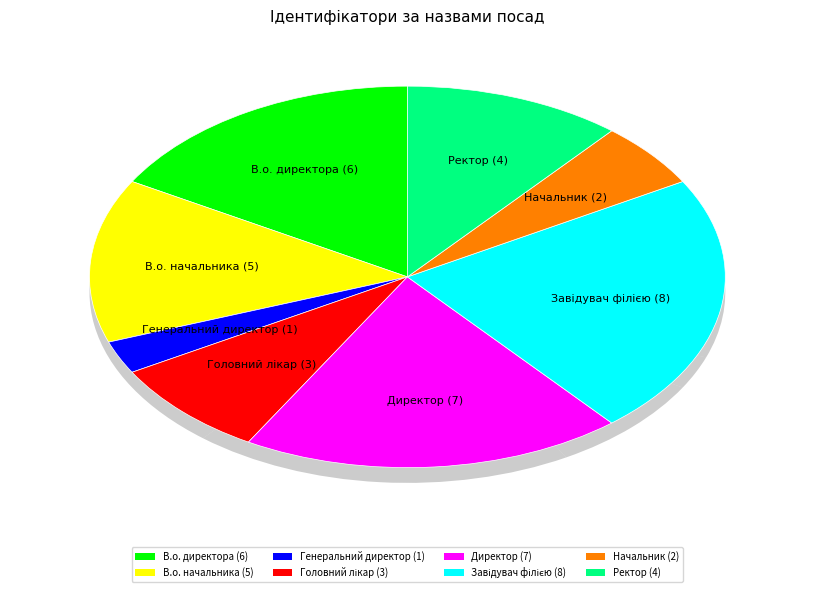

Is there any slice that represents more than half of the pie?

No